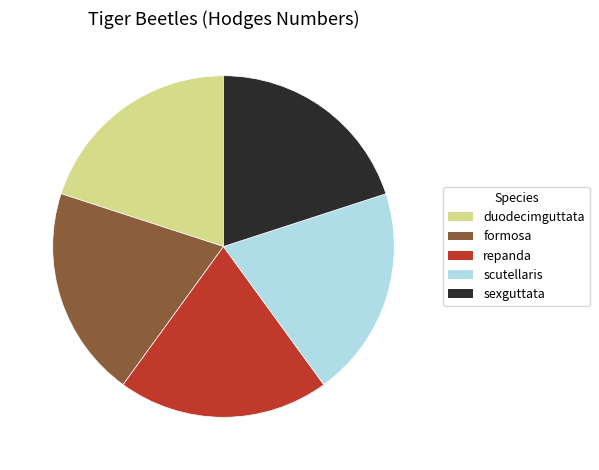

Is it true that scutellaris is 14% of the pie?

False